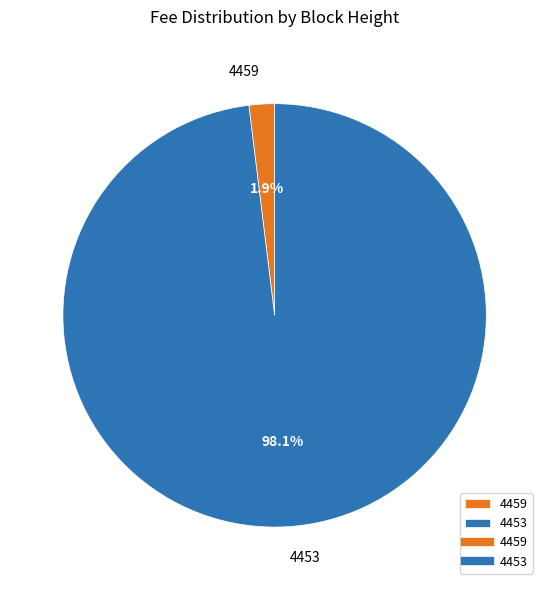

True or false: 4453 accounts for 98% of the total.

True